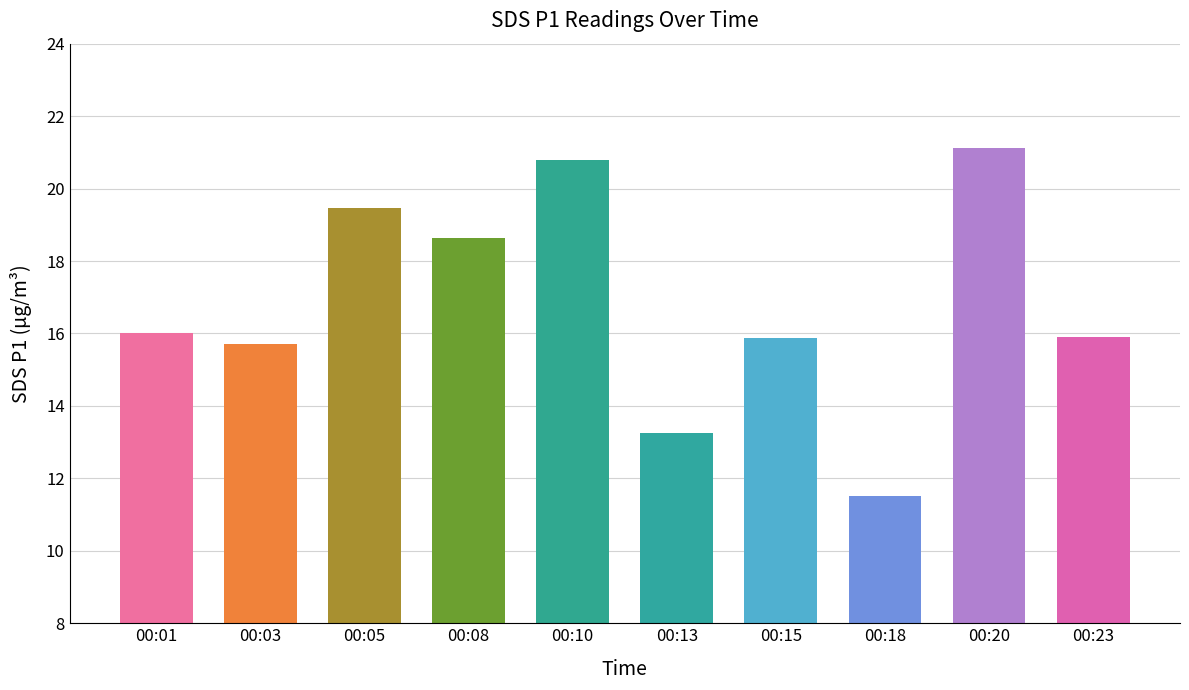

Which label corresponds to the largest value in the chart?

00:20